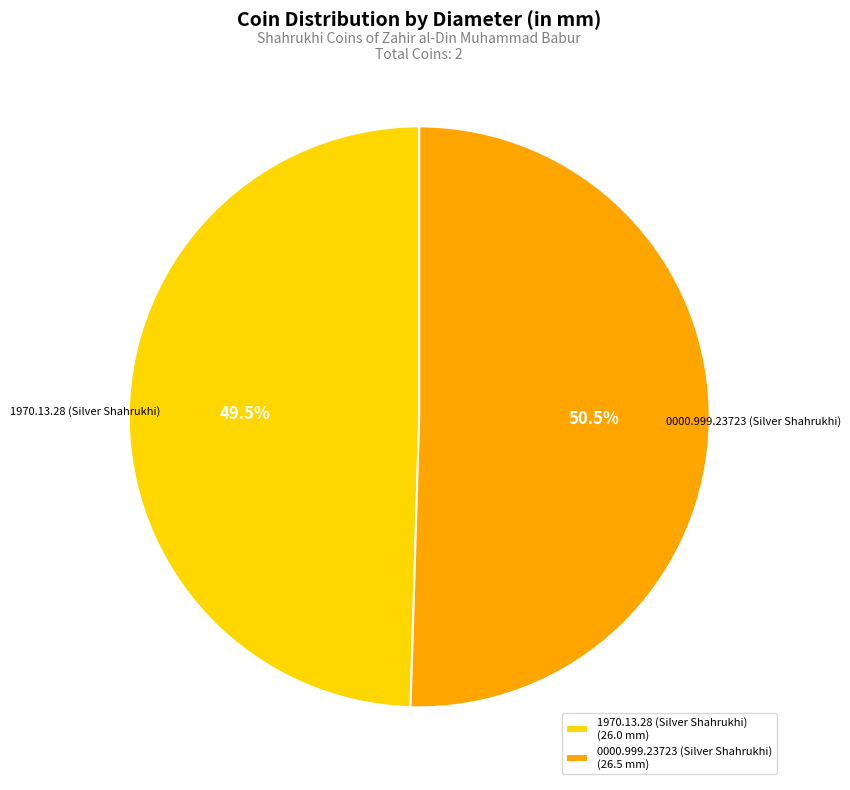

Combined, do 1970.13.28 (Silver Shahrukhi) and 0000.999.23723 (Silver Shahrukhi) account for over 50%?

Yes